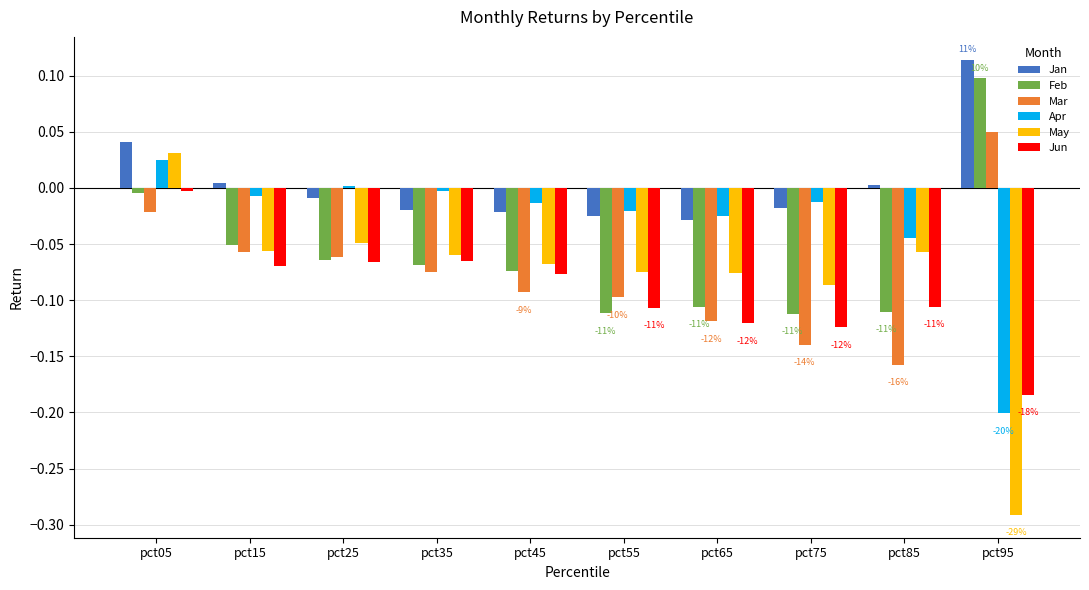

Which category has the lowest value in the Jun series?

pct95